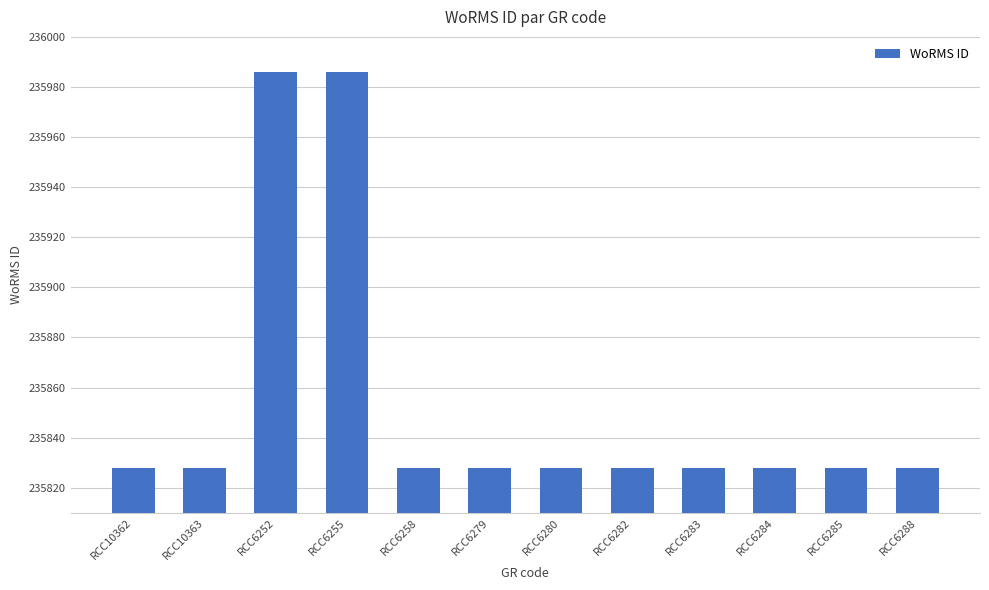

What position from the left is RCC10362?

1